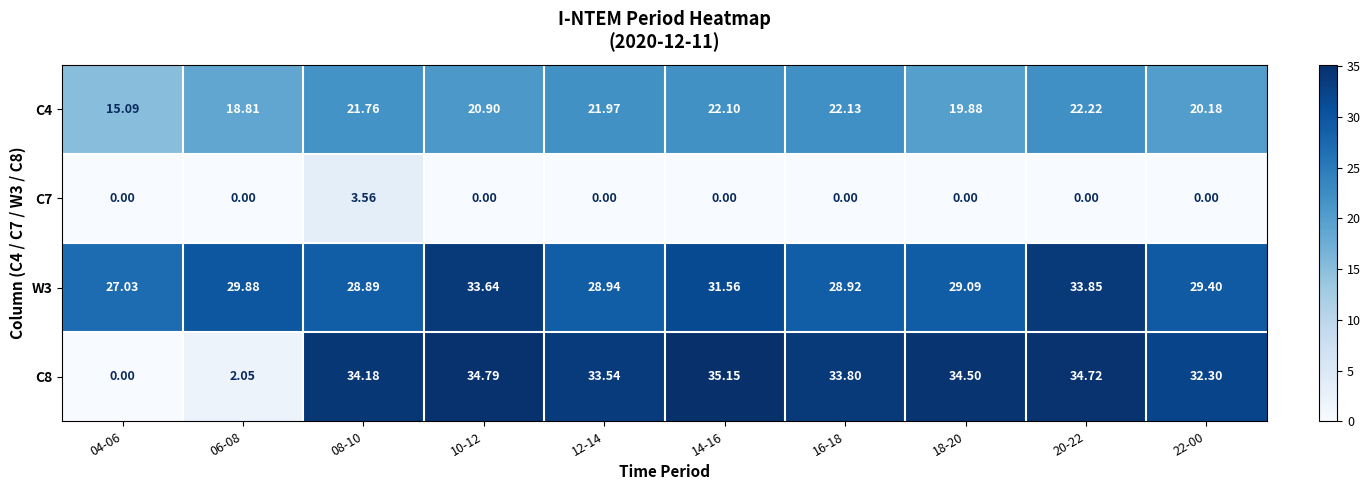

Is the value of C4 at 18-20 greater than the value of C8 at 16-18?

No